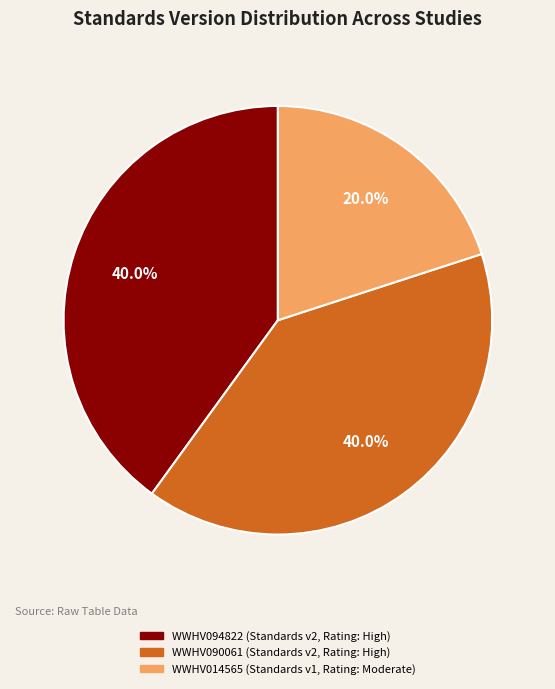

Is WWHV094822 the majority of the pie?

No